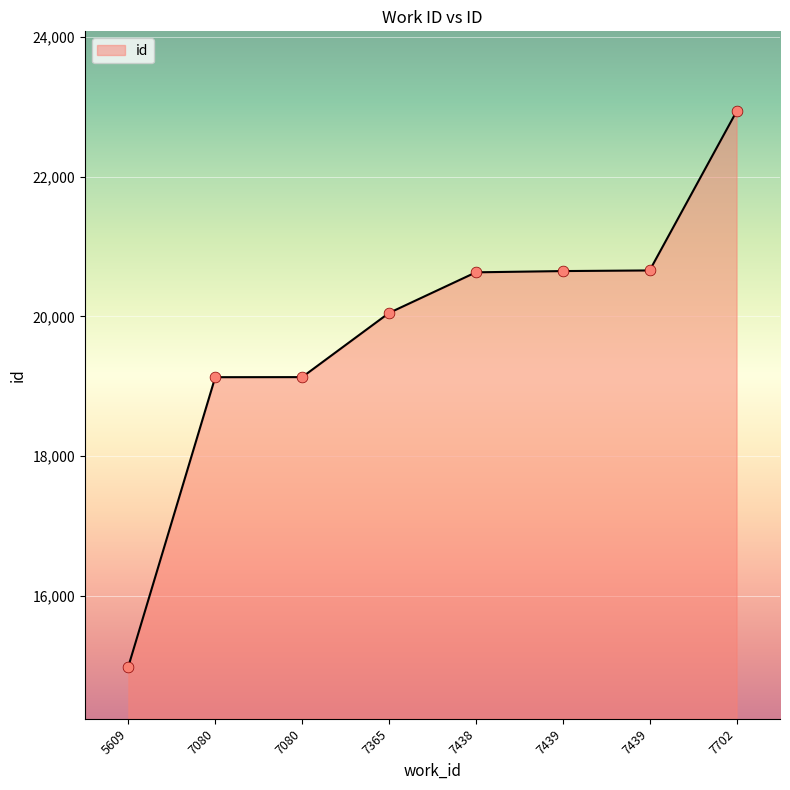

Approximately how many times larger is the value at 7702 compared to 7080?

1.2